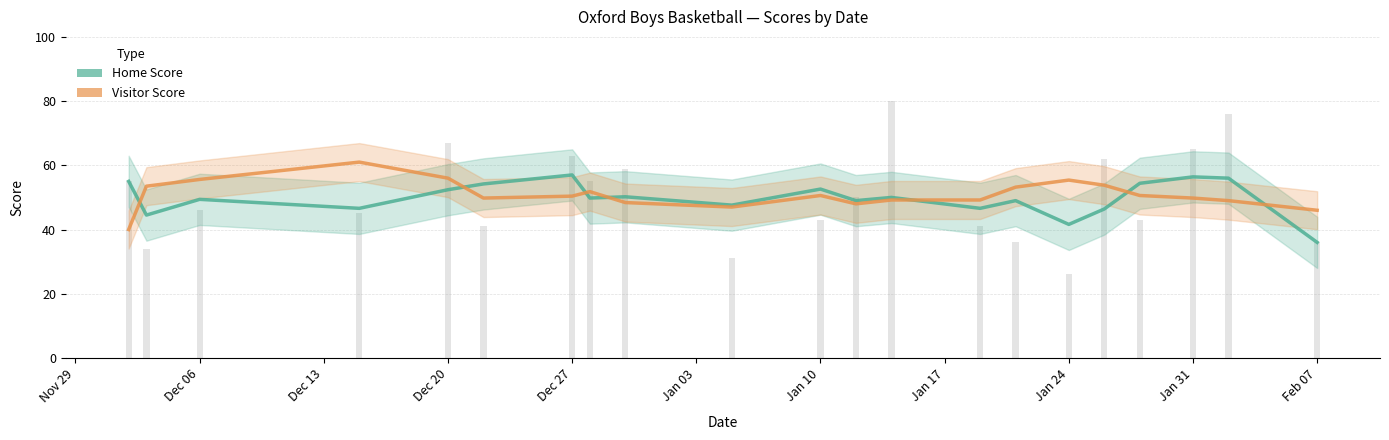

How many groups of bars are there?

21